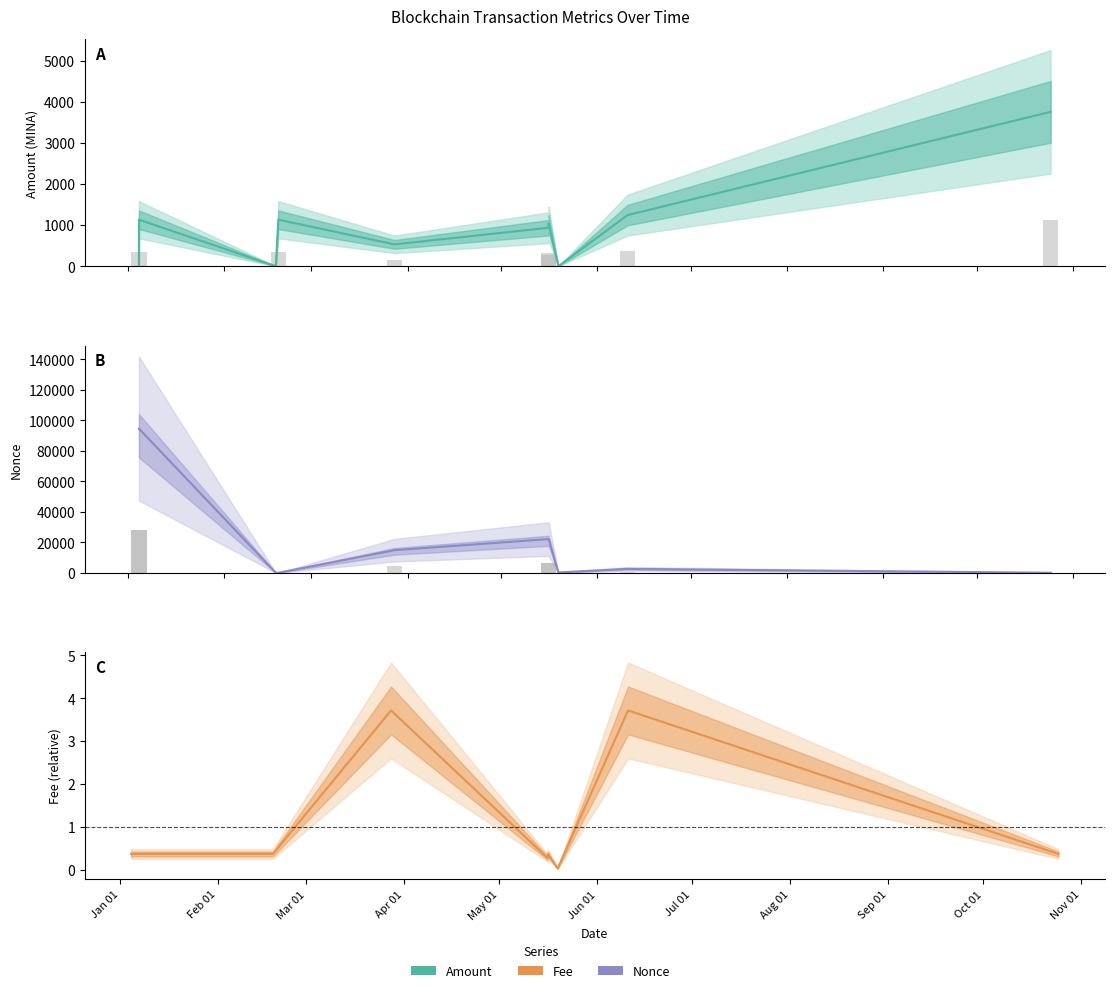

What is the label of the 8th bar from the left?

Aug 01